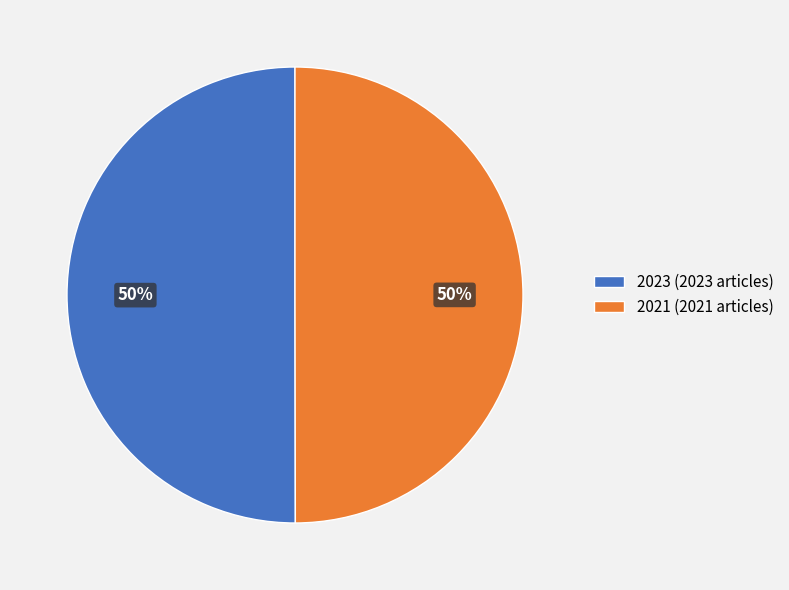

What is the ratio of the value at 2023 (2023 articles) to the value at 2021 (2021 articles)?

1.0